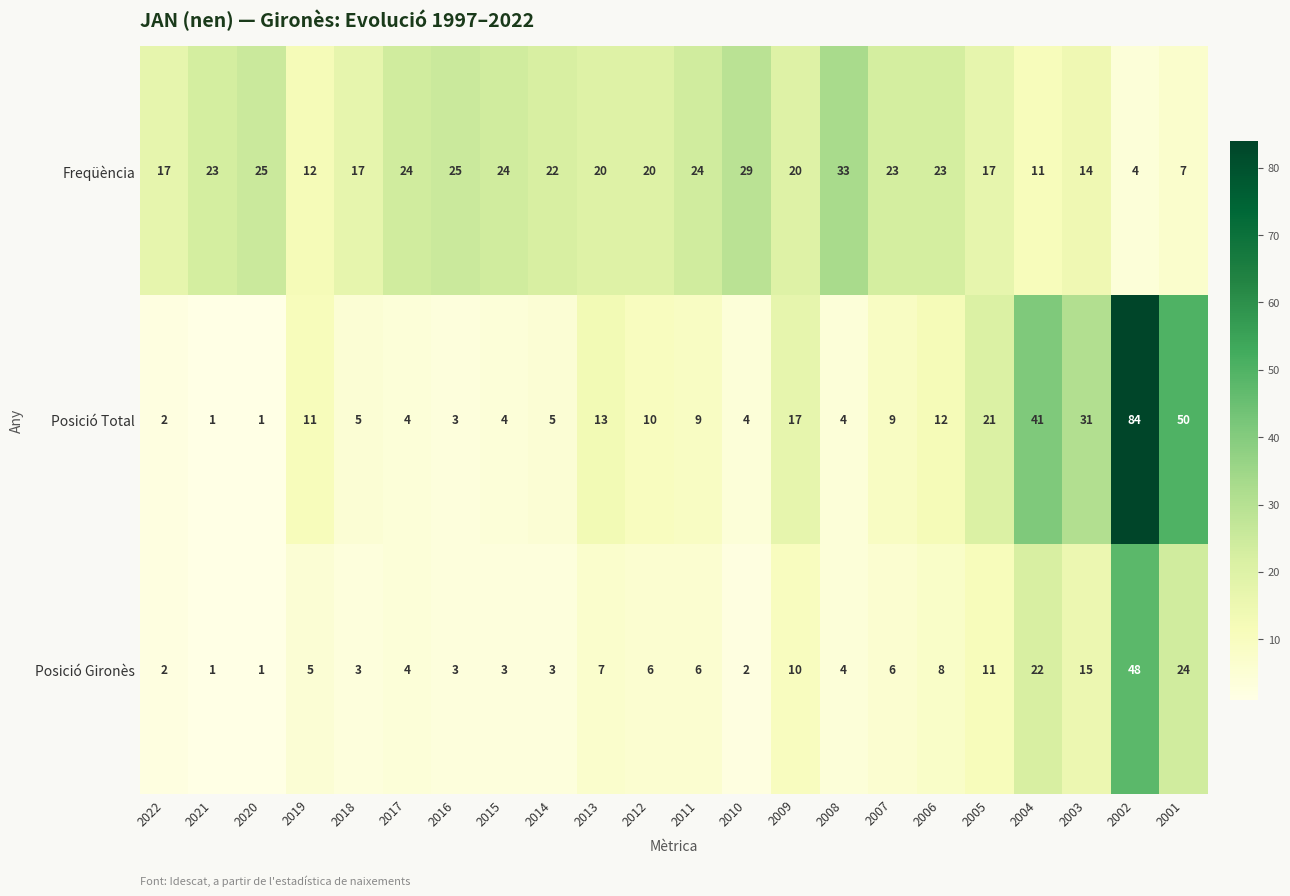

The value of Posició Total at 2003 is 31. True or false?

True